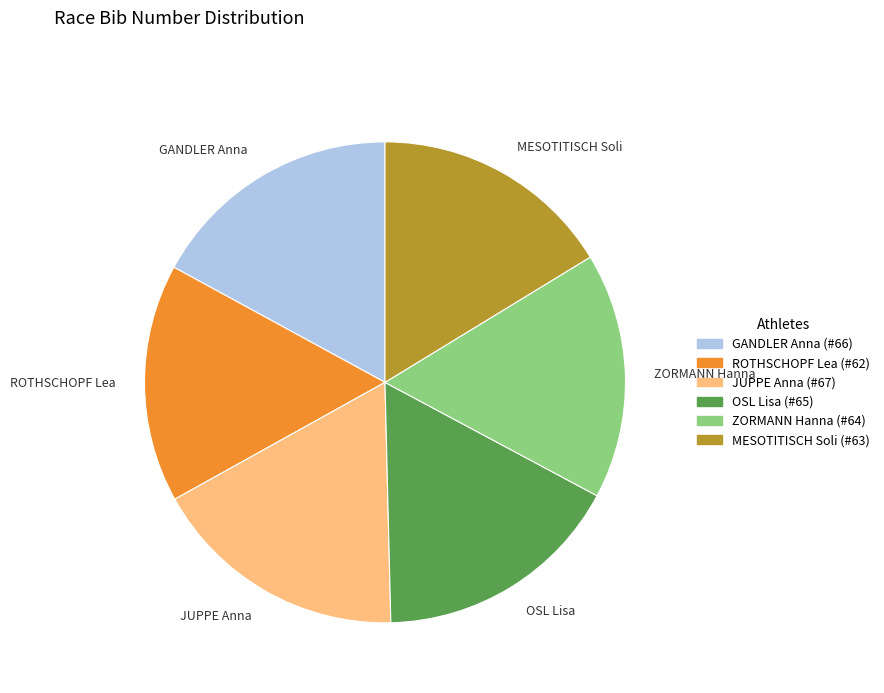

Is there a majority slice in this chart?

No